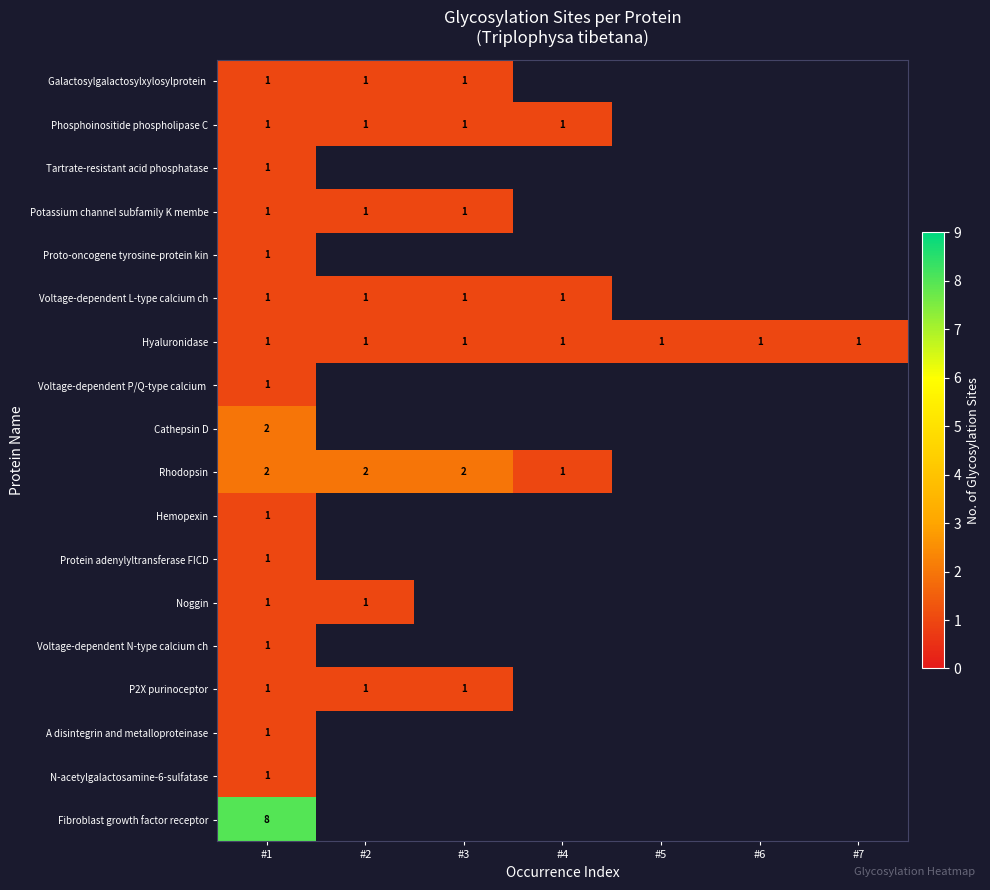

What is the total value across all series at #1?

27